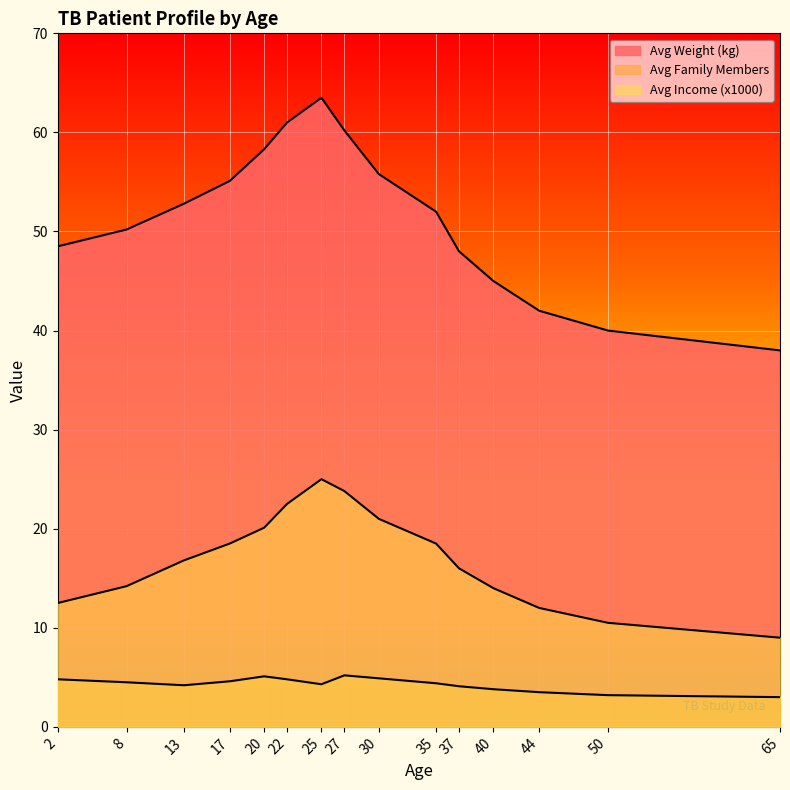

Which series has the widest spread of values?

Avg Weight (kg)